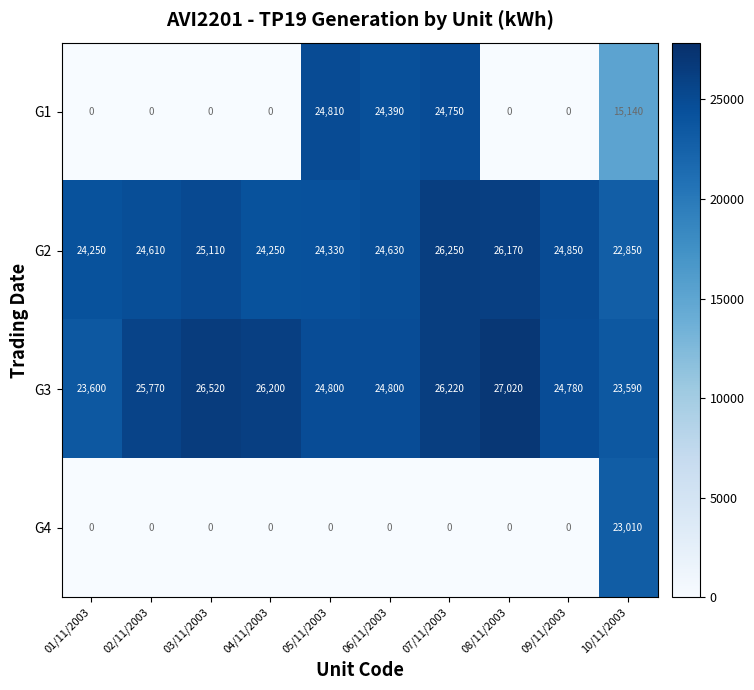

What is the average value of the G3 series?

25330